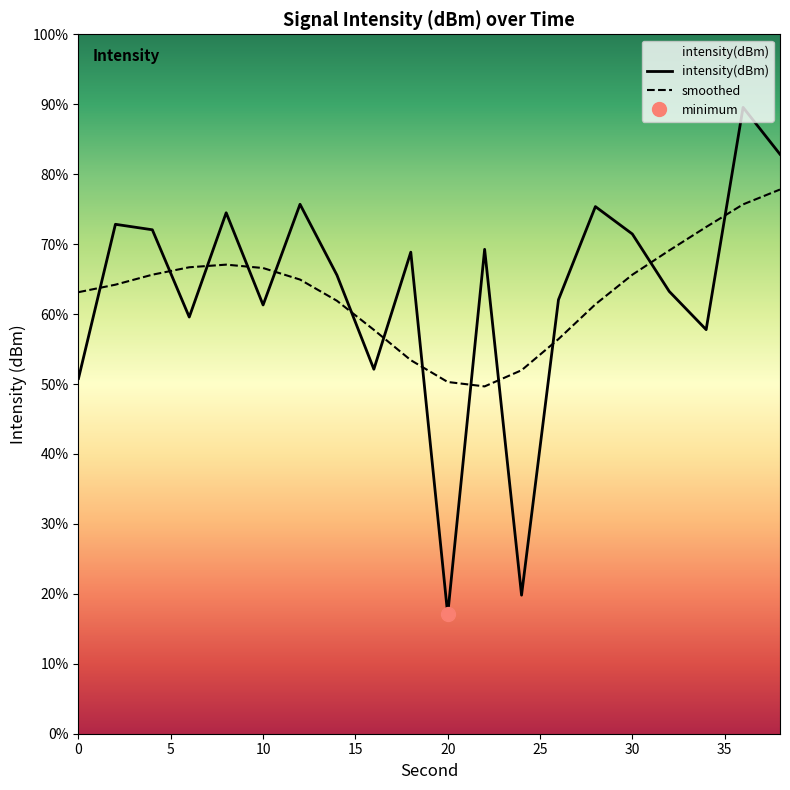

Which series has the widest spread of values?

intensity(dBm)